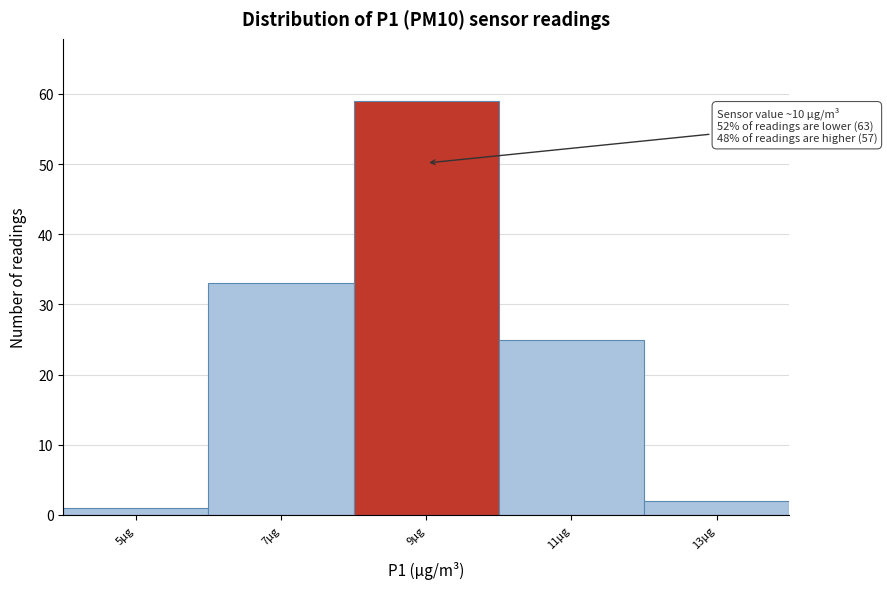

Reading left to right, what are all the values shown in this chart?

5µg=1	7µg=33	9µg=59	11µg=25	13µg=2